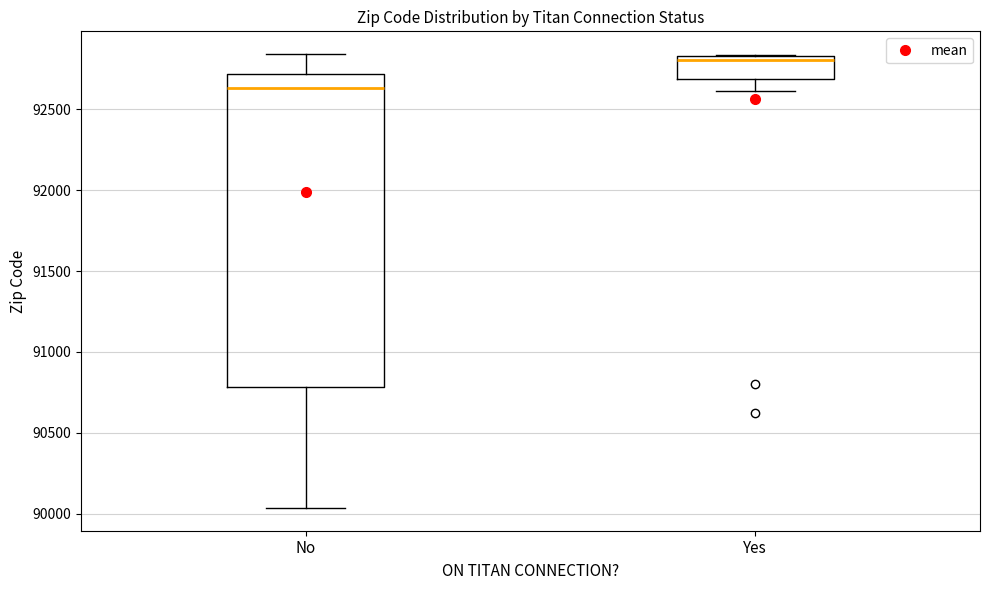

Which box's median line is the lowest?

No